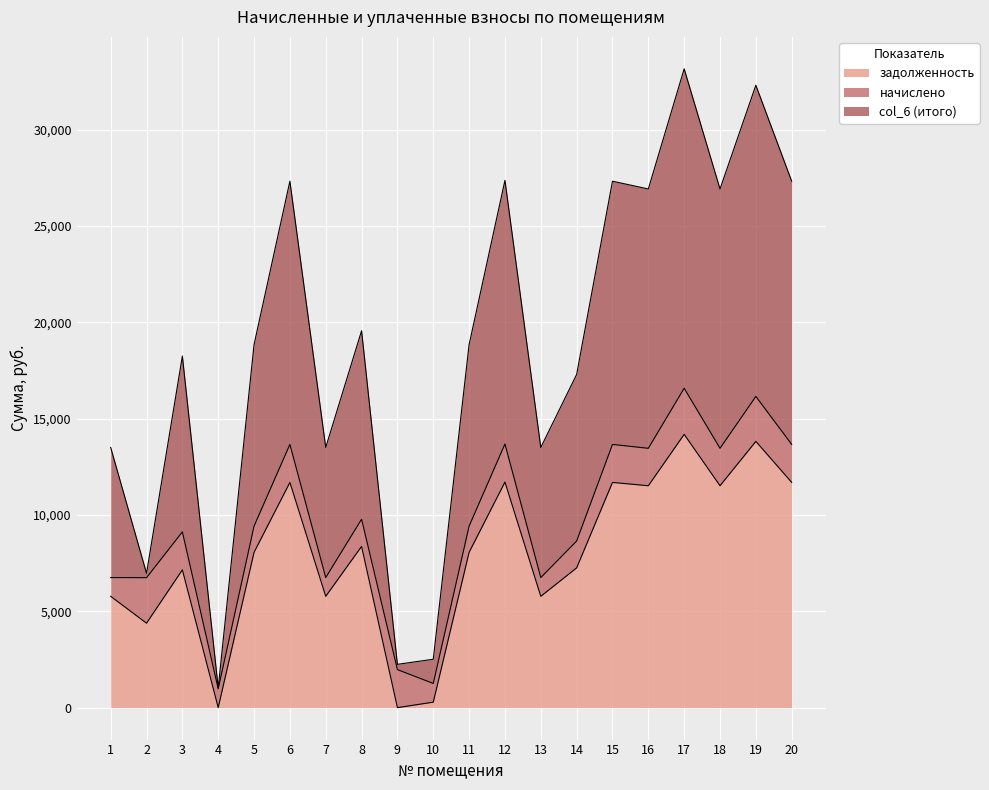

Rank the categories by задолженность value from lowest to highest.

9, 4, 10, 2, 1, 7, 13, 3, 14, 5, 11, 8, 16, 18, 6, 15, 20, 12, 19, 17